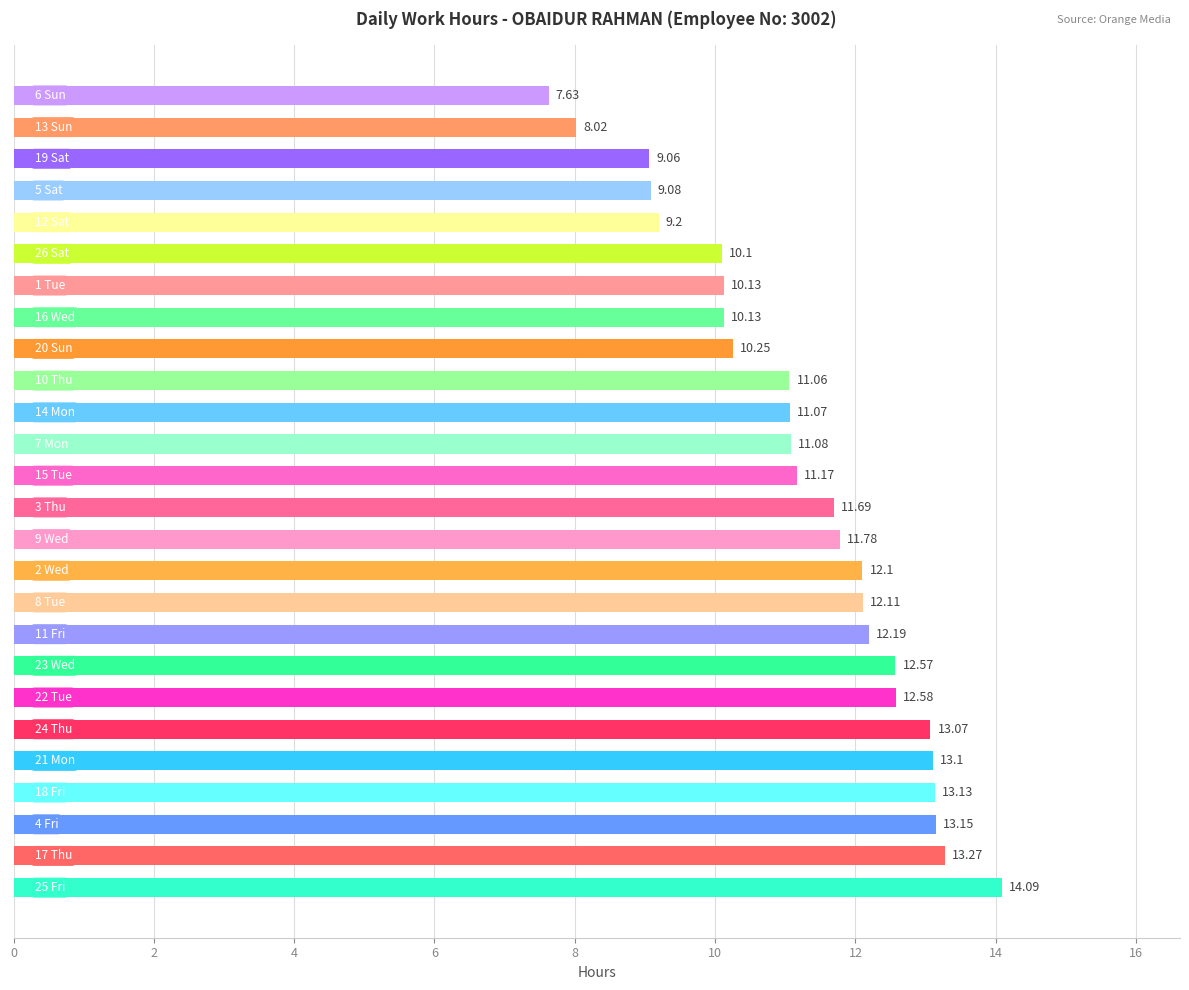

What is the difference between the maximum and minimum values?

6.5